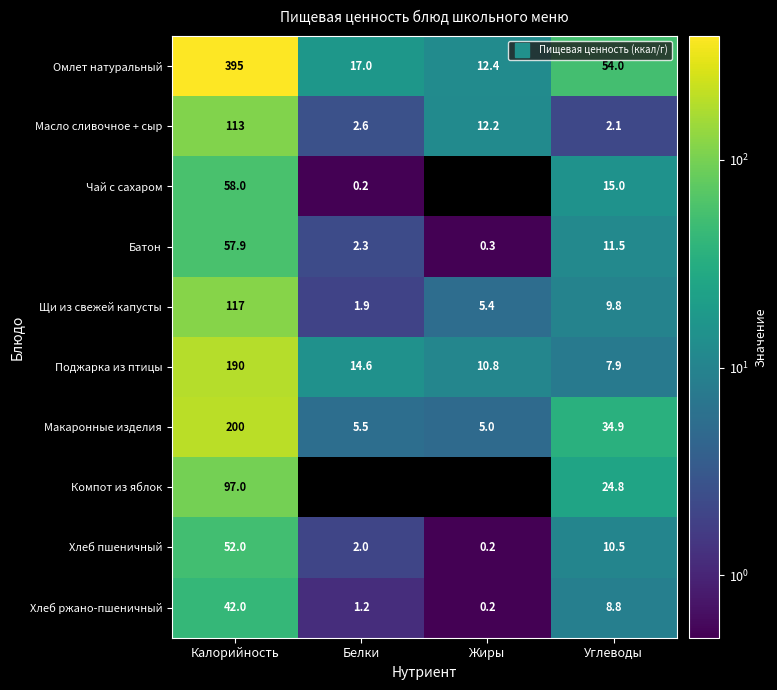

Read the Масло сливочное + сыр value at Углеводы.

2.1